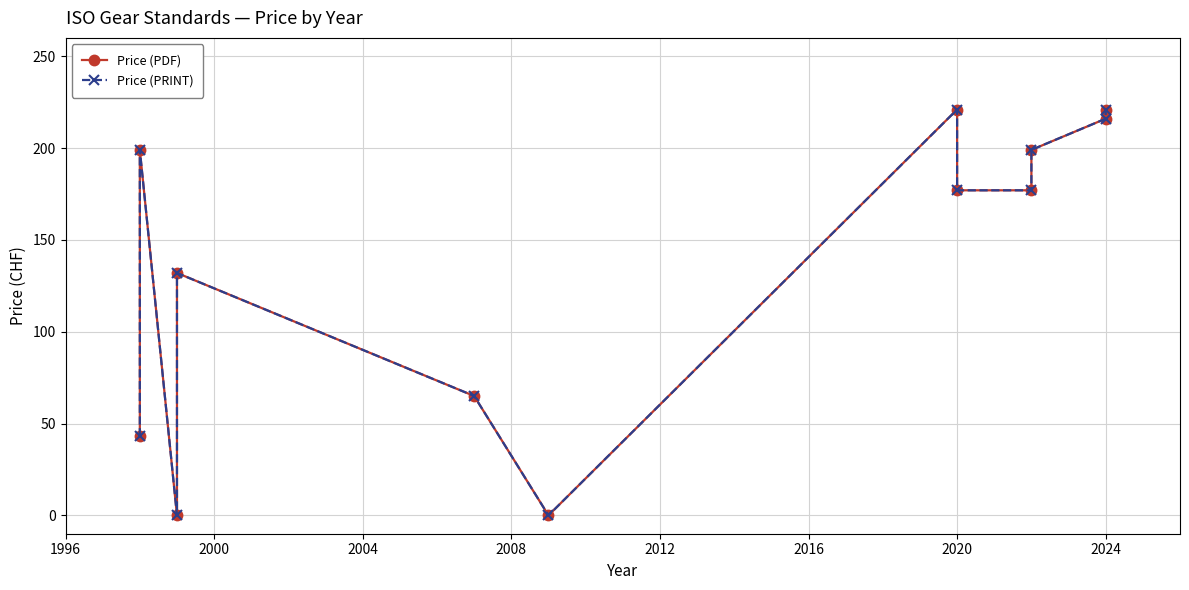

What is the maximum value shown in the chart?

221